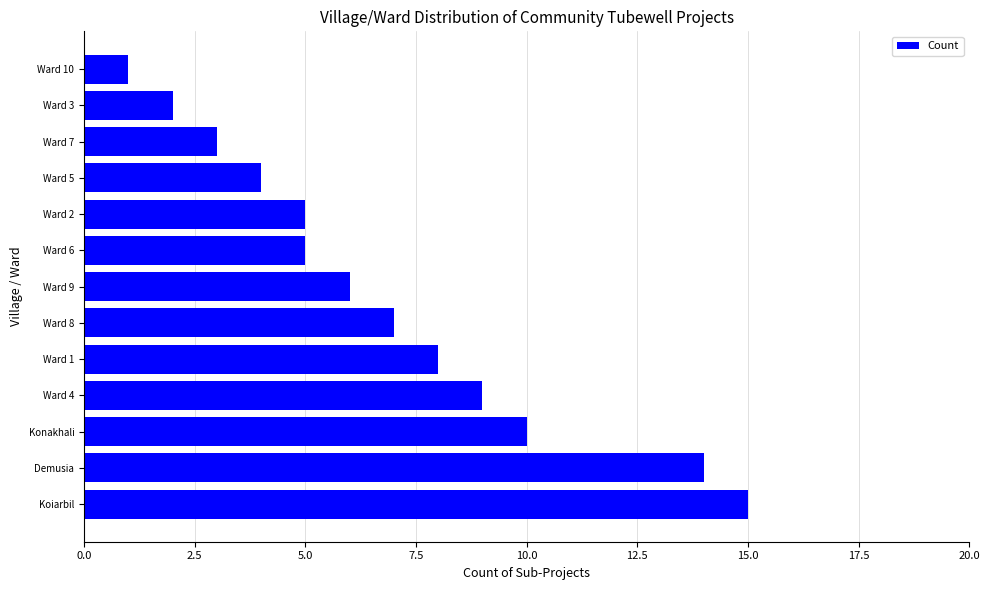

Reading bottom to top, what are all the values shown in this chart?

Koiarbil=15	Demusia=14	Konakhali=10	Ward 4=9	Ward 1=8	Ward 8=7	Ward 9=6	Ward 6=5	Ward 2=5	Ward 5=4	Ward 7=3	Ward 3=2	Ward 10=1